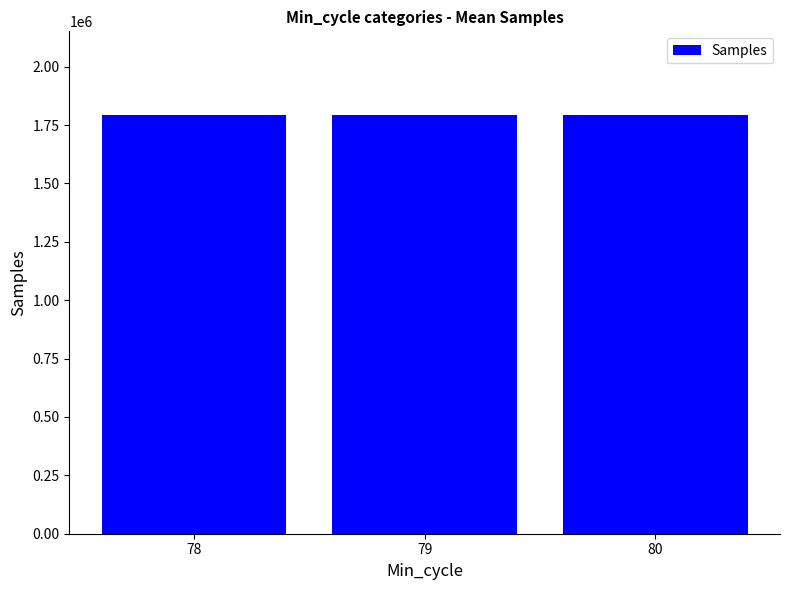

The value at 78 is 2435542.5. True or false?

False